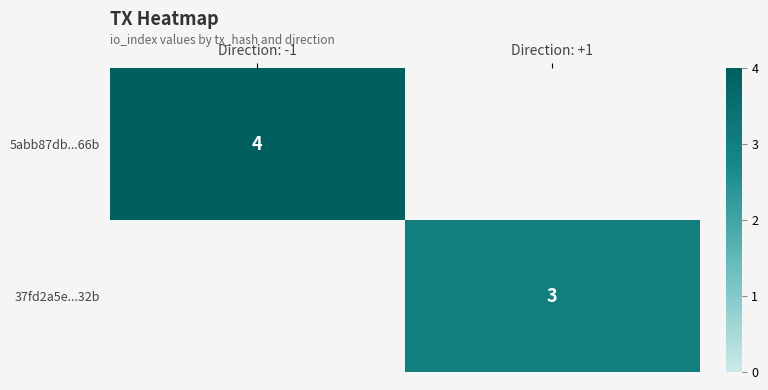

True or false: 37fd2a5e...32b has a value of 3 at Direction: +1.

True